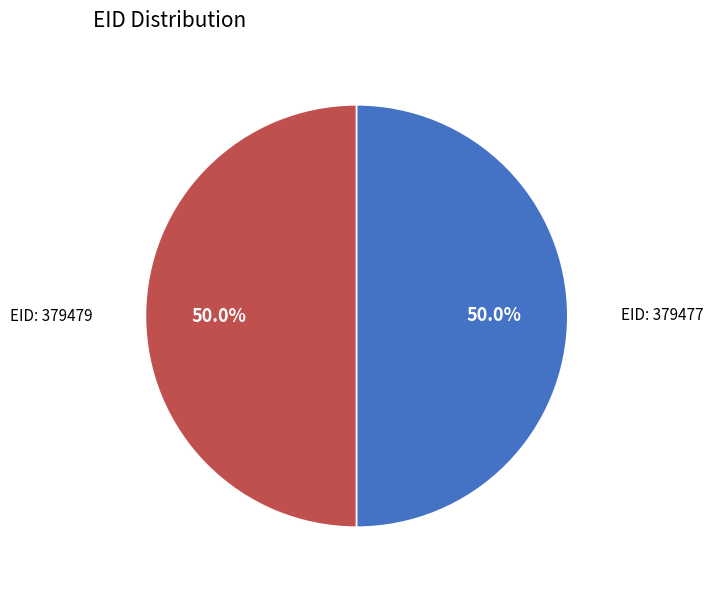

Do EID: 379477 and EID: 379479 together represent more than half of the pie?

Yes